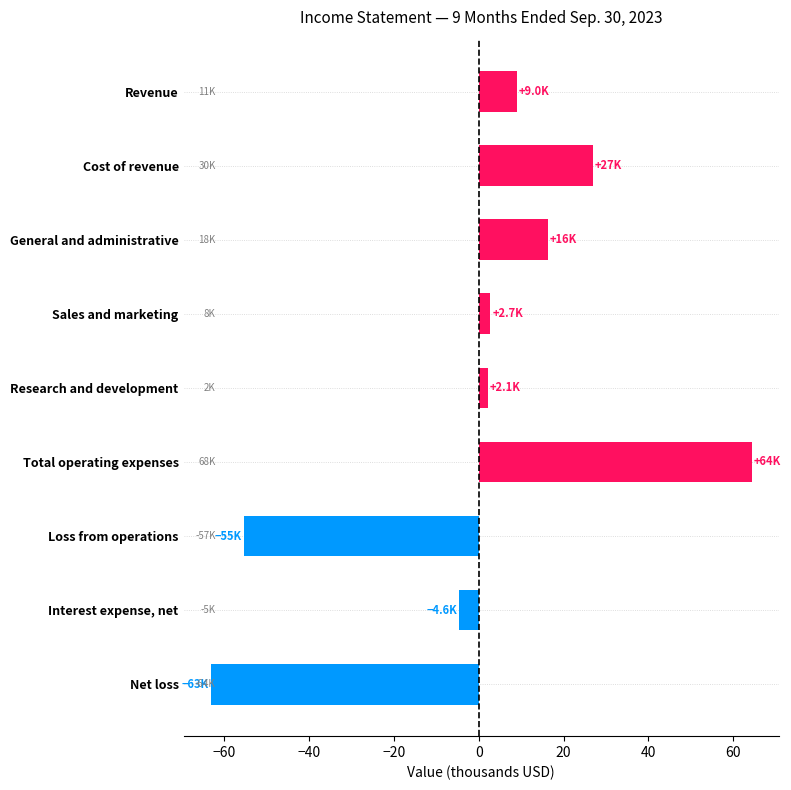

Reading top to bottom, extract all data points from this chart.

Revenue=9.0	Cost of revenue=26.8	General and administrative=16.3	Sales and marketing=2.7	Research and development=2.1	Total operating expenses=64.4	Loss from operations=-55.4	Interest expense, net=-4.6	Net loss=-63.2